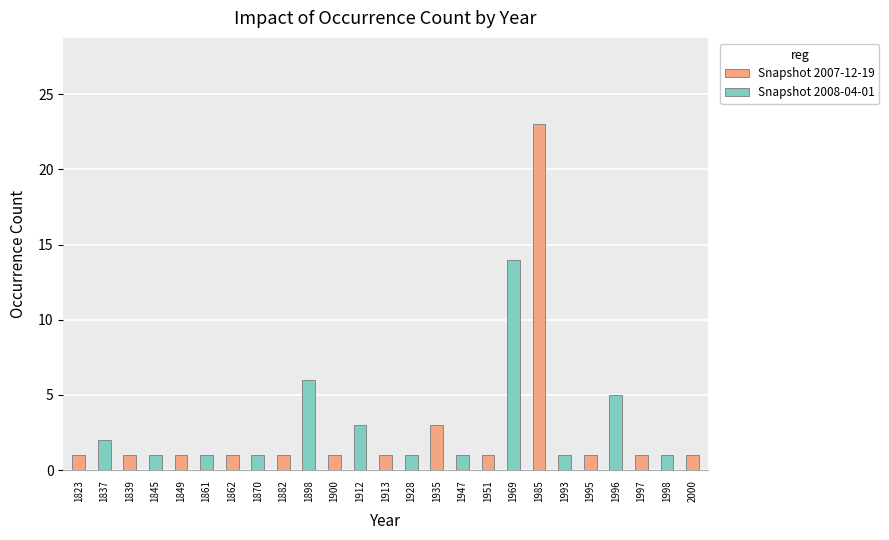

How many bars are there in total?

25